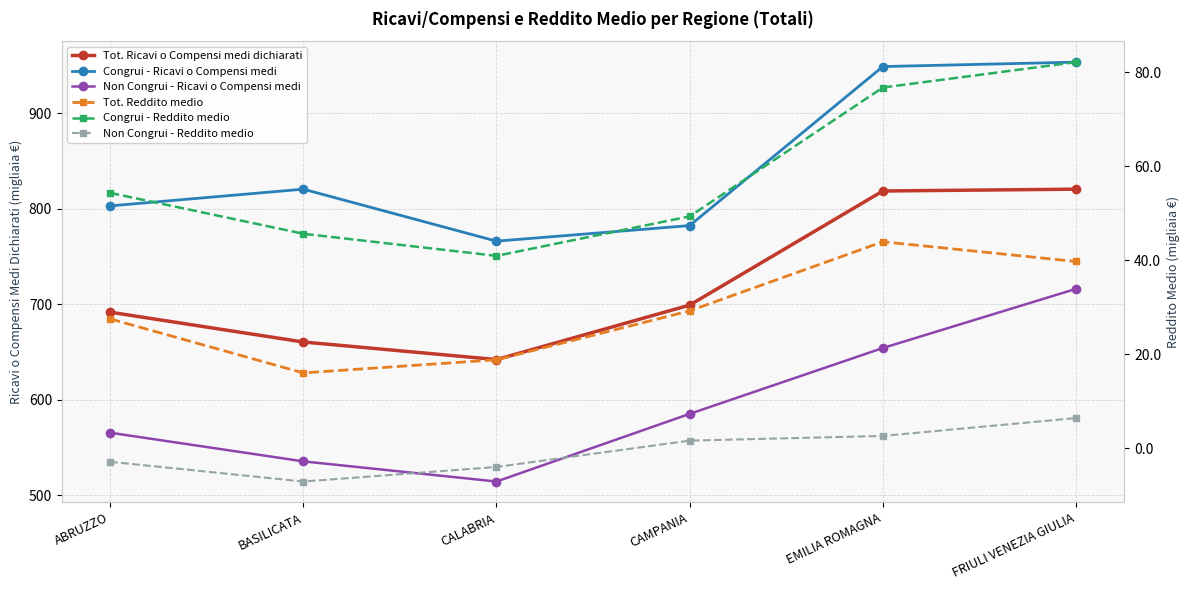

What is the label of the 3rd point from the right?

CAMPANIA